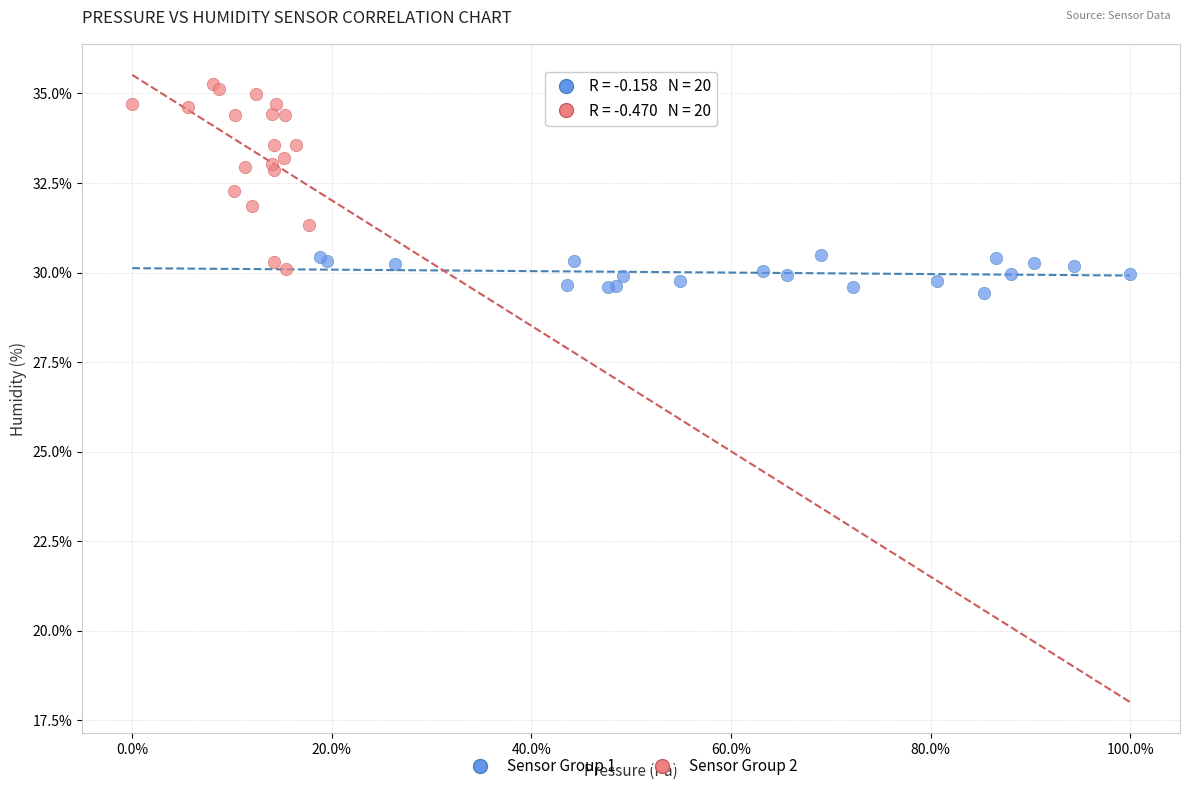

Which series reaches the maximum Y coordinate?

Sensor Group 2